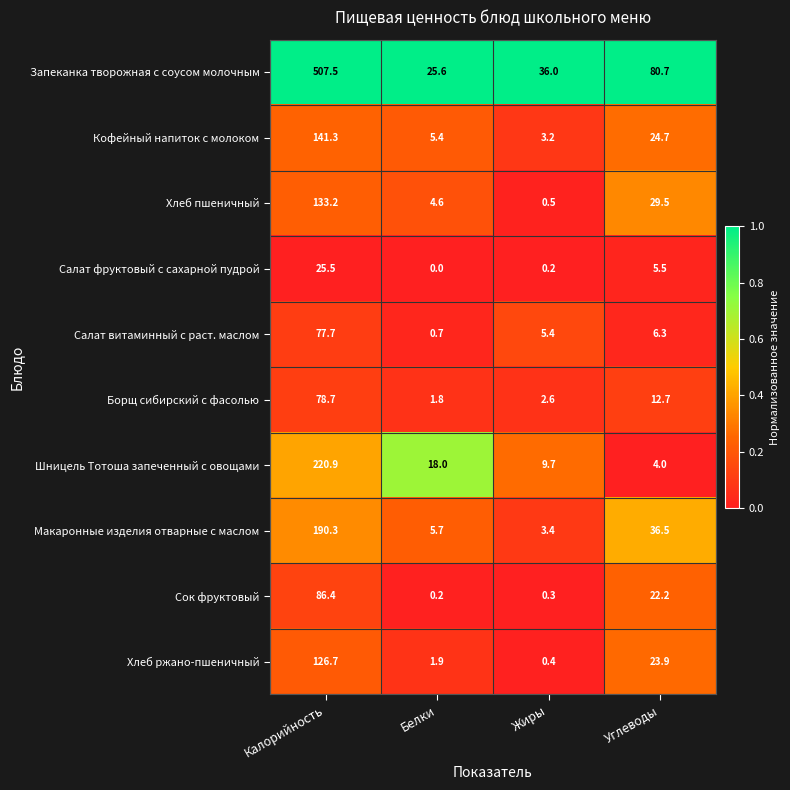

The Запеканка творожная с соусом молочным series shows 507.5 at Калорийность. True or false?

True